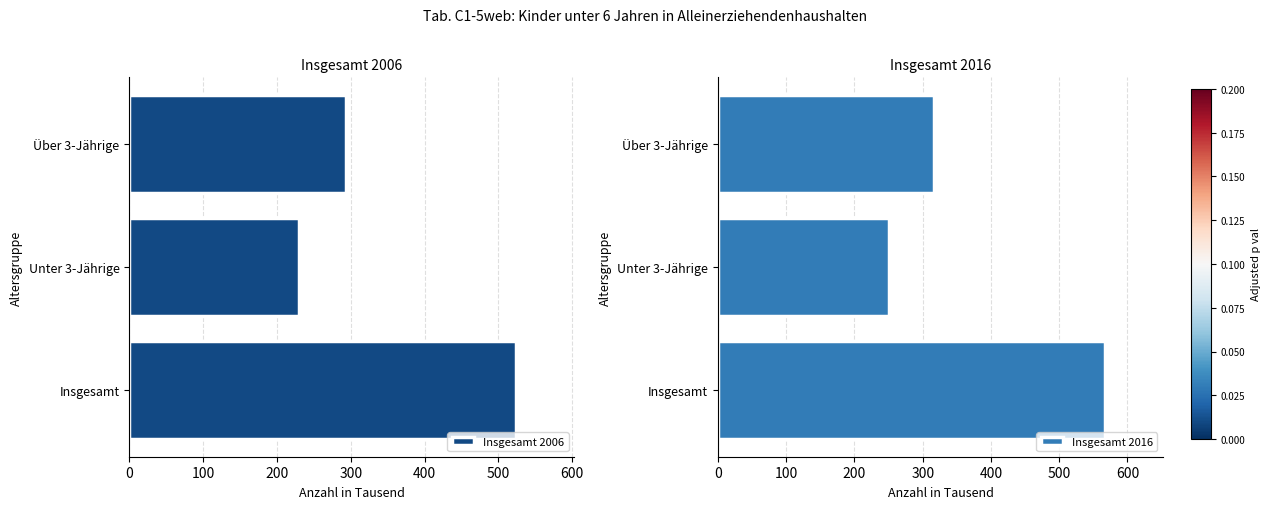

Count the Insgesamt 2006 values in the range 230 to 524.

3